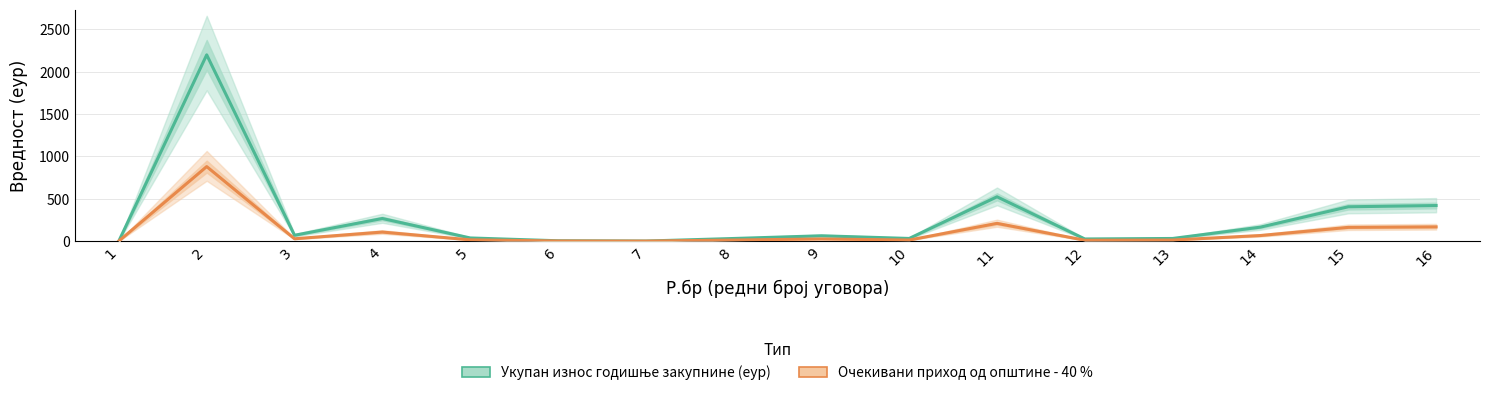

Is the value of Очекивани приход од општине - 40 % at 14 greater than the value of Укупан износ годишње закупнине (еур) at 1?

Yes